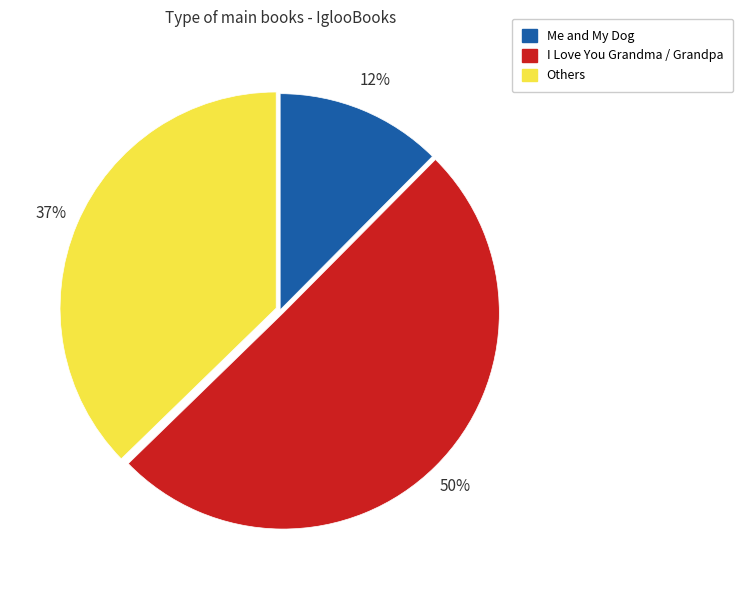

To the nearest percent, what portion does Me and My Dog represent?

12%